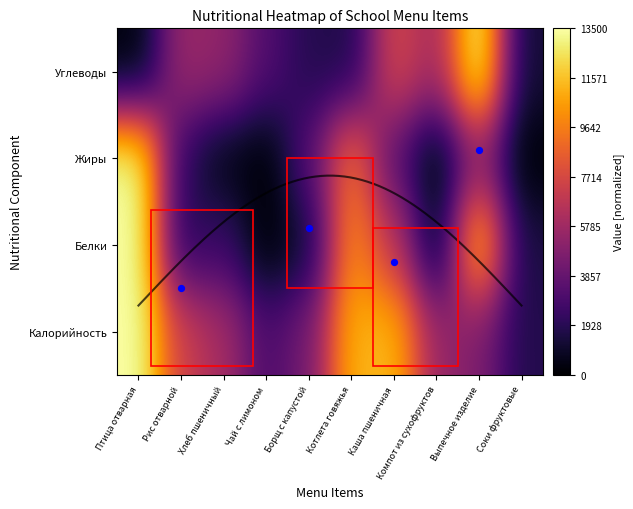

What is the sum of the Углеводы values at Котлета говяжья and Каша пшеничная?

9314.9